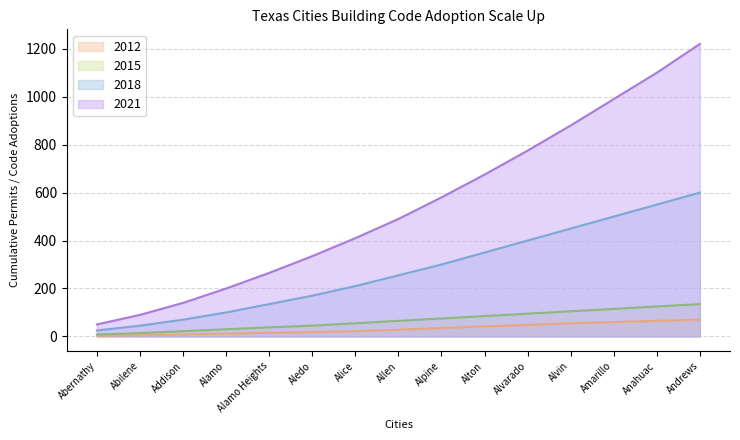

List the series in order of their peak value, lowest first.

2012, 2015, 2018, 2021